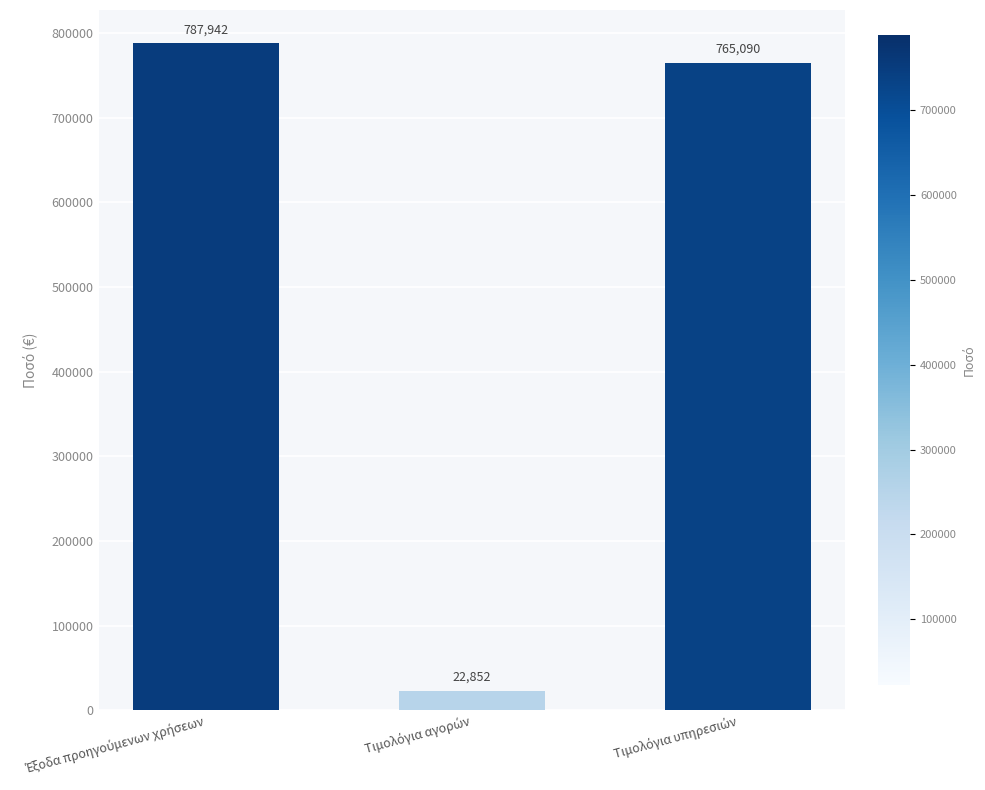

What is the value of the 3rd bar from the left?

765090.2